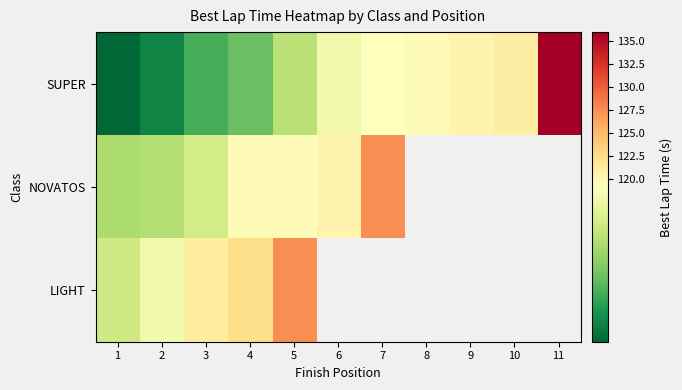

Which series has the widest spread of values?

SUPER